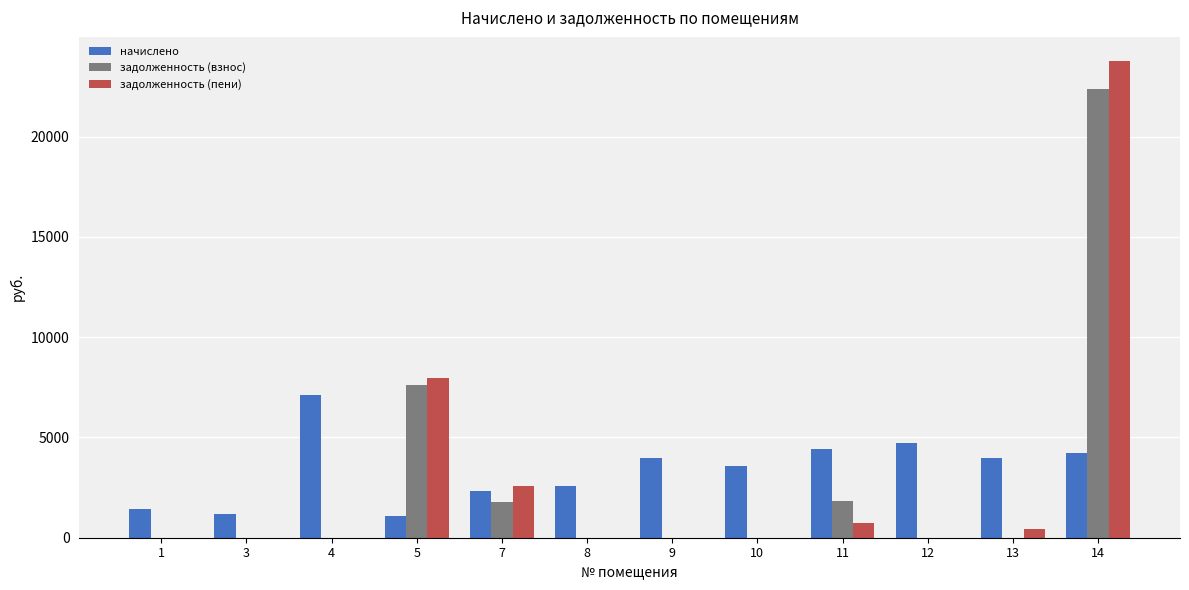

What is the total value across all series at 14?

50402.3